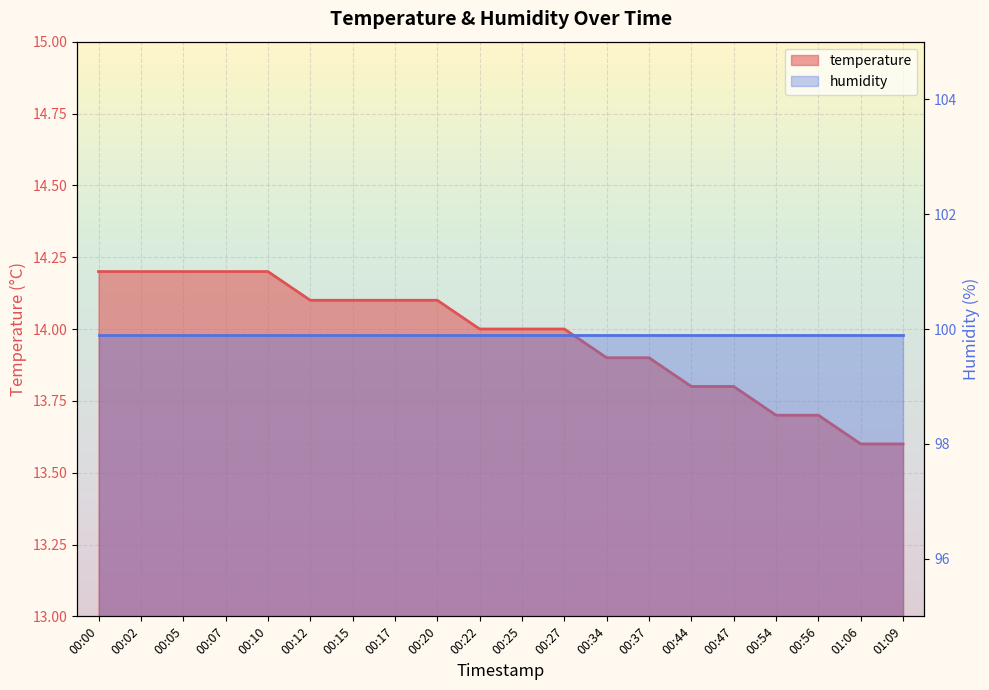

List the labels in order of value, smallest first.

01:06, 01:09, 00:54, 00:56, 00:44, 00:47, 00:34, 00:37, 00:22, 00:25, 00:27, 00:12, 00:15, 00:17, 00:20, 00:00, 00:02, 00:05, 00:07, 00:10